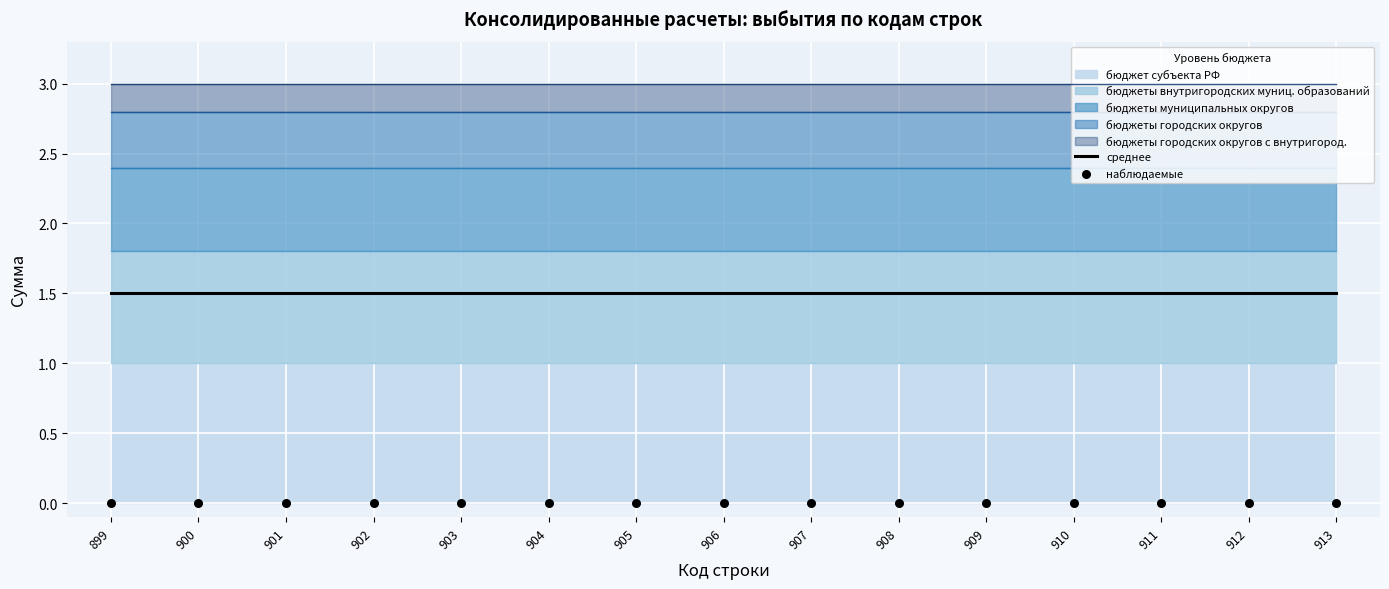

Is the value of среднее at 912 greater than the value of наблюдаемые at 899?

Yes